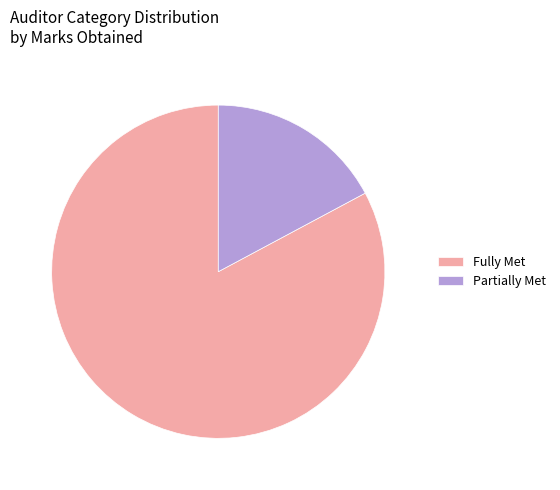

How many segments does this pie chart have?

2